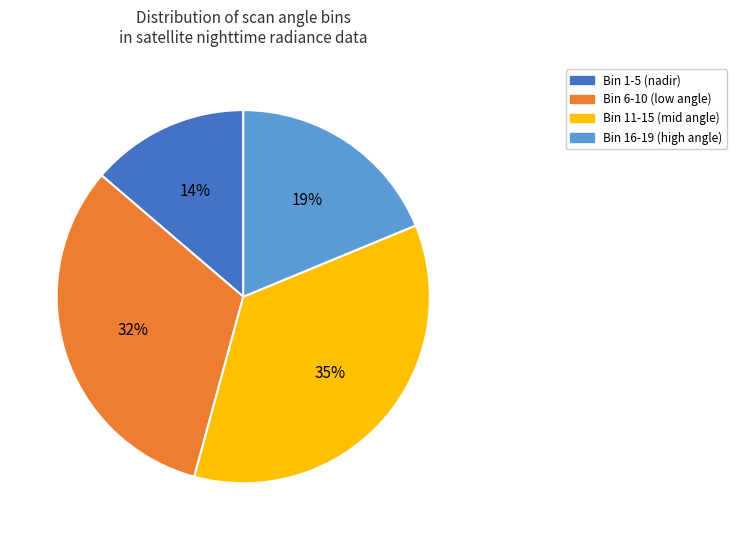

Is the sum of Bin 16-19 (high angle) and Bin 1-5 (nadir) greater than half?

No